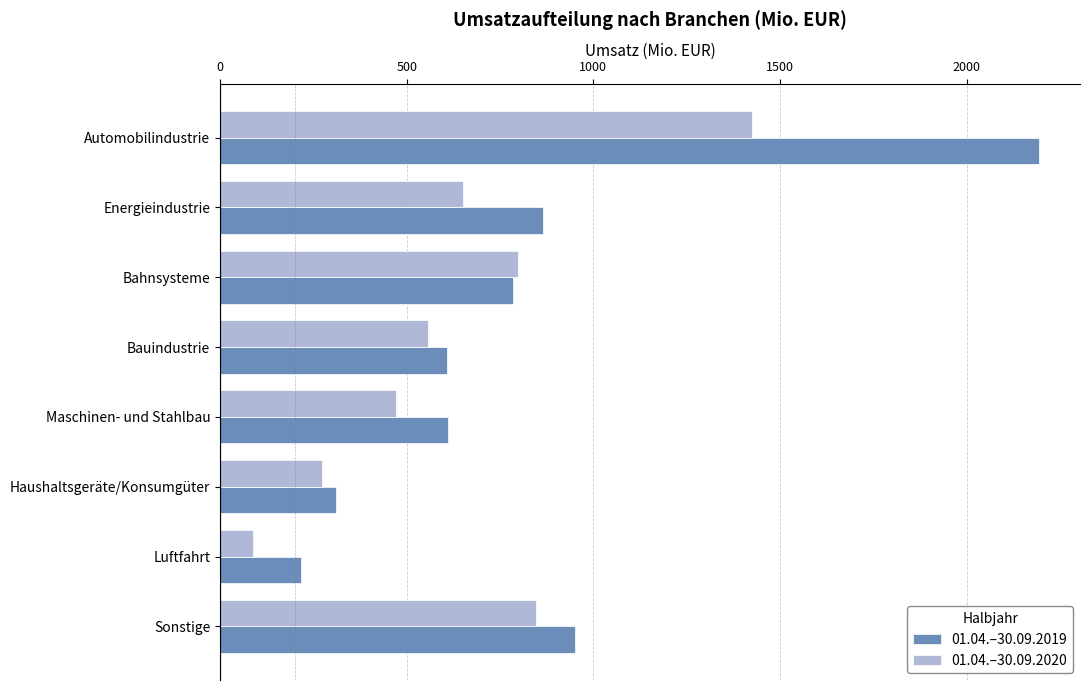

The 01.04.–30.09.2019 series shows 606.7 at Bauindustrie. True or false?

True